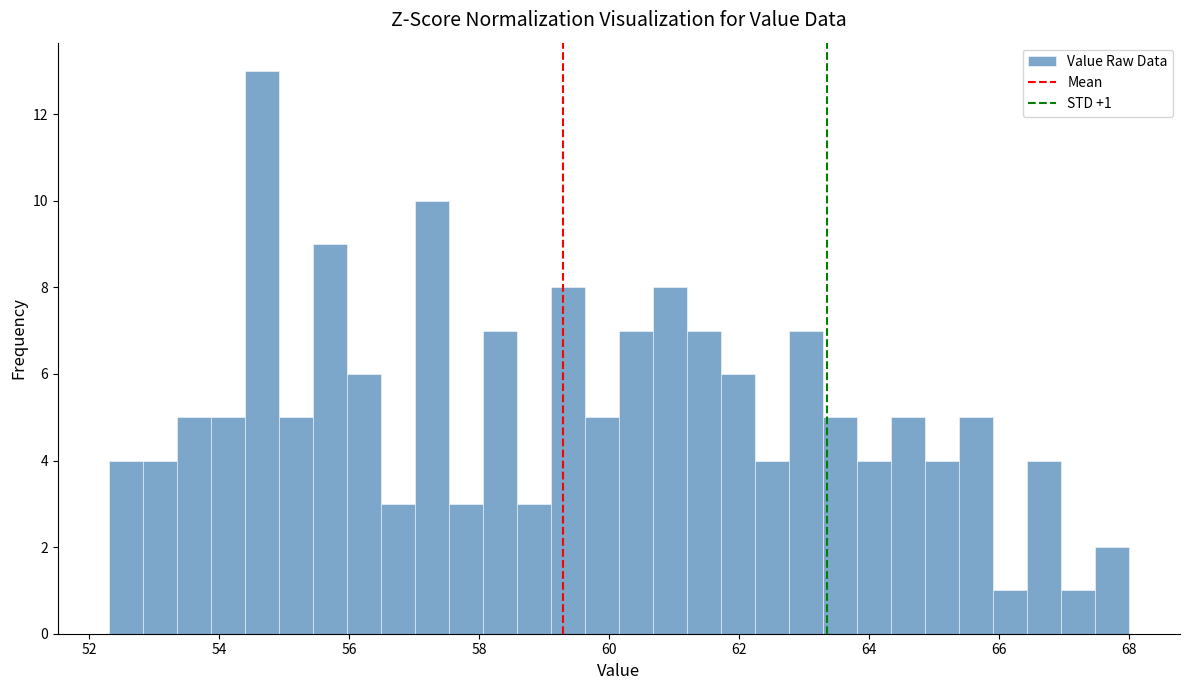

Read against the x-axis, roughly where is the centre of the tallest bar?

54.6